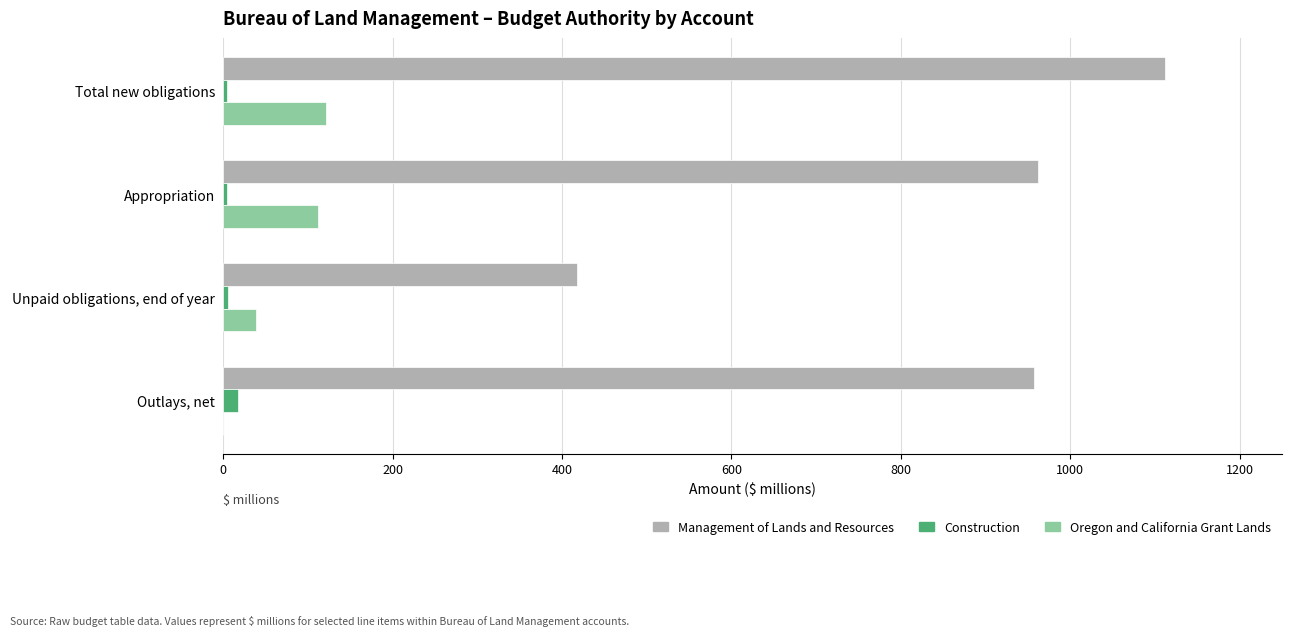

What is the sum of all Oregon and California Grant Lands values?

272